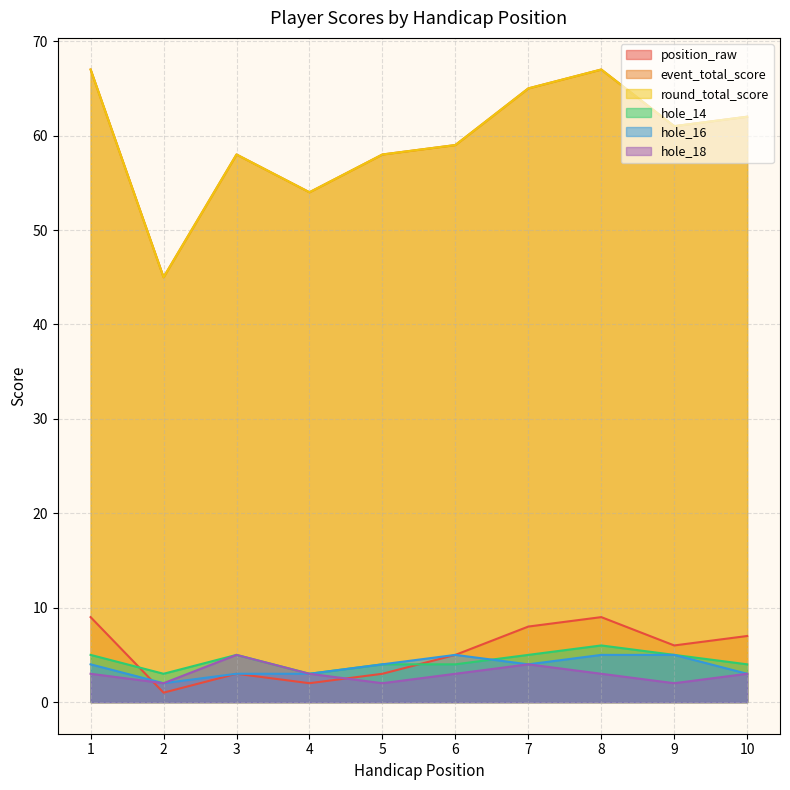

True or false: hole_16 and hole_18 intersect in this chart.

False